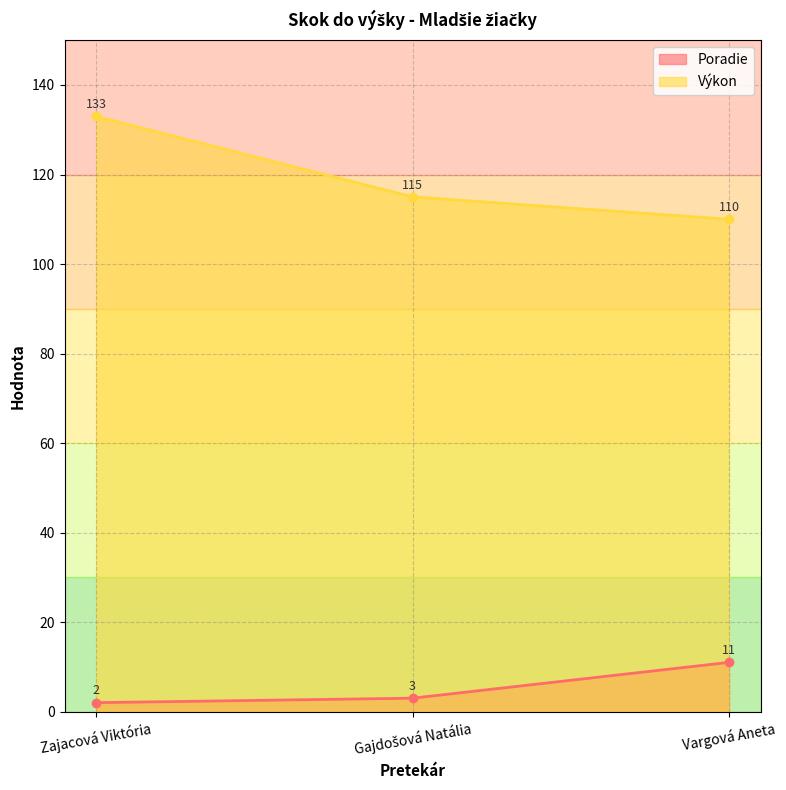

At which category is the sum across all series the highest?

Zajacová Viktória